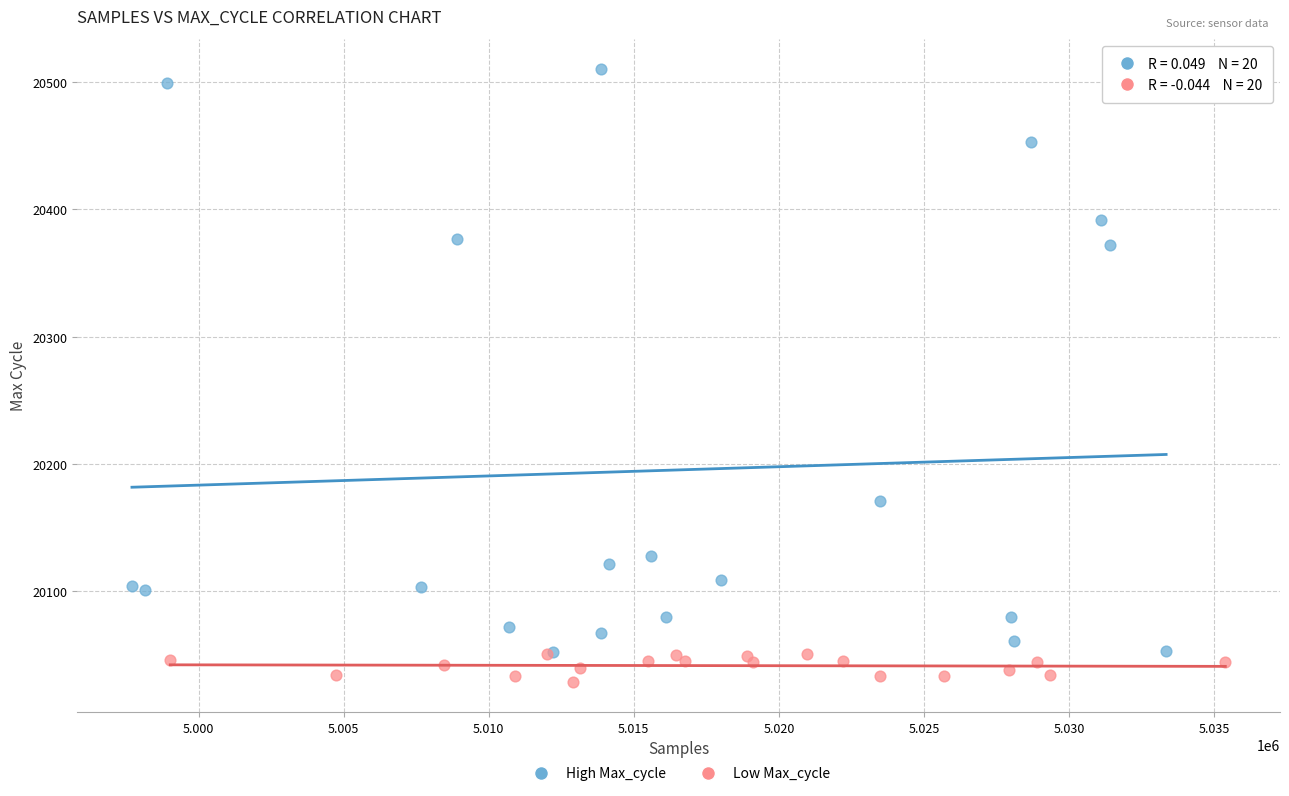

Which series reaches the maximum Y coordinate?

High Max_cycle